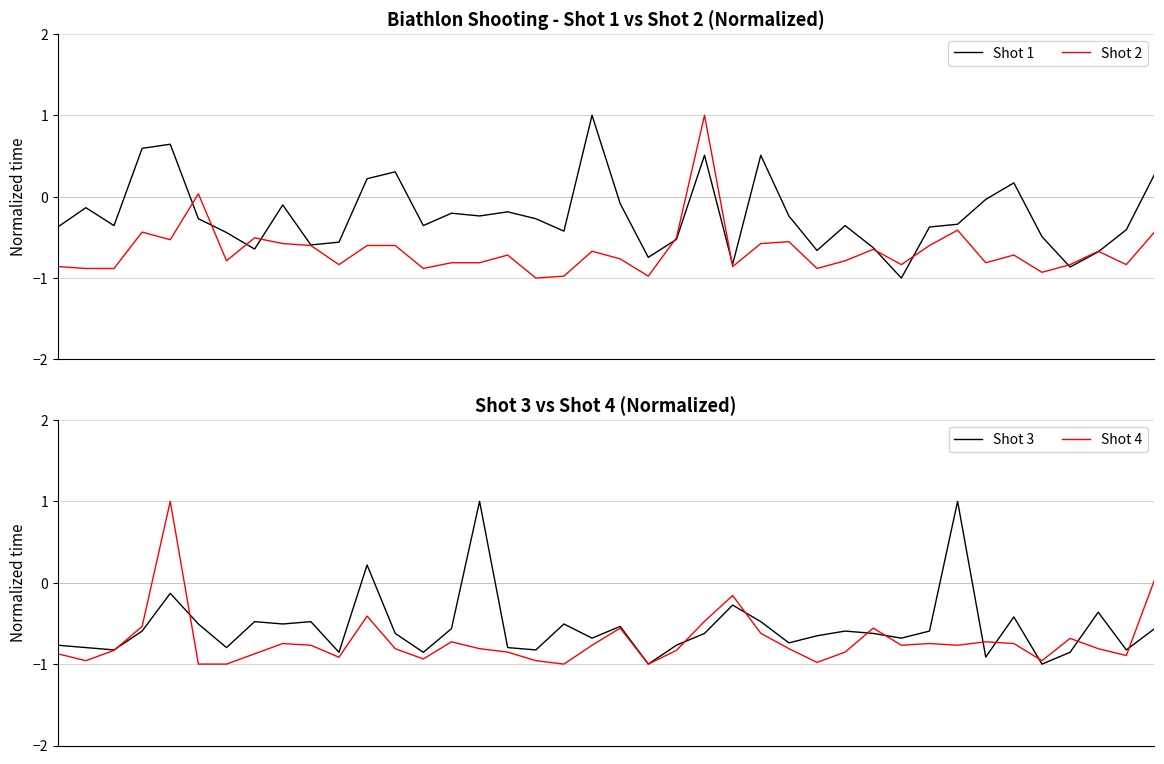

Reading left to right, list all the values displayed in this chart.

Shot 1: 0=-0.4	1=-0.1	2=-0.4	3=0.6	4=0.6	5=-0.3	6=-0.4	7=-0.6	8=-0.1	9=-0.6	10=-0.6	11=0.2	12=0.3	13=-0.4	14=-0.2	15=-0.2	16=-0.2	17=-0.3	18=-0.4	19=1.0	20=-0.1	21=-0.7	22=-0.5	23=0.5	24=-0.8	25=0.5	26=-0.2	27=-0.7	28=-0.4	29=-0.6	30=-1.0	31=-0.4	32=-0.3	33=-0.0	34=0.2	35=-0.5	36=-0.9	37=-0.7	38=-0.4	39=0.3
Shot 2: 0=-0.9	1=-0.9	2=-0.9	3=-0.4	4=-0.5	5=0.0	6=-0.8	7=-0.5	8=-0.6	9=-0.6	10=-0.8	11=-0.6	12=-0.6	13=-0.9	14=-0.8	15=-0.8	16=-0.7	17=-1.0	18=-1.0	19=-0.7	20=-0.8	21=-1.0	22=-0.5	23=1.0	24=-0.9	25=-0.6	26=-0.6	27=-0.9	28=-0.8	29=-0.6	30=-0.8	31=-0.6	32=-0.4	33=-0.8	34=-0.7	35=-0.9	36=-0.8	37=-0.7	38=-0.8	39=-0.4
Shot 3: 0=-0.8	1=-0.8	2=-0.8	3=-0.6	4=-0.1	5=-0.5	6=-0.8	7=-0.5	8=-0.5	9=-0.5	10=-0.9	11=0.2	12=-0.6	13=-0.9	14=-0.6	15=1.0	16=-0.8	17=-0.8	18=-0.5	19=-0.7	20=-0.5	21=-1.0	22=-0.8	23=-0.6	24=-0.3	25=-0.5	26=-0.7	27=-0.7	28=-0.6	29=-0.6	30=-0.7	31=-0.6	32=1.0	33=-0.9	34=-0.4	35=-1.0	36=-0.9	37=-0.4	38=-0.8	39=-0.6
Shot 4: 0=-0.9	1=-1.0	2=-0.8	3=-0.5	4=1.0	5=-1.0	6=-1.0	7=-0.9	8=-0.7	9=-0.8	10=-0.9	11=-0.4	12=-0.8	13=-0.9	14=-0.7	15=-0.8	16=-0.9	17=-1.0	18=-1.0	19=-0.8	20=-0.6	21=-1.0	22=-0.8	23=-0.5	24=-0.2	25=-0.6	26=-0.8	27=-1.0	28=-0.9	29=-0.6	30=-0.8	31=-0.7	32=-0.8	33=-0.7	34=-0.7	35=-1.0	36=-0.7	37=-0.8	38=-0.9	39=0.0